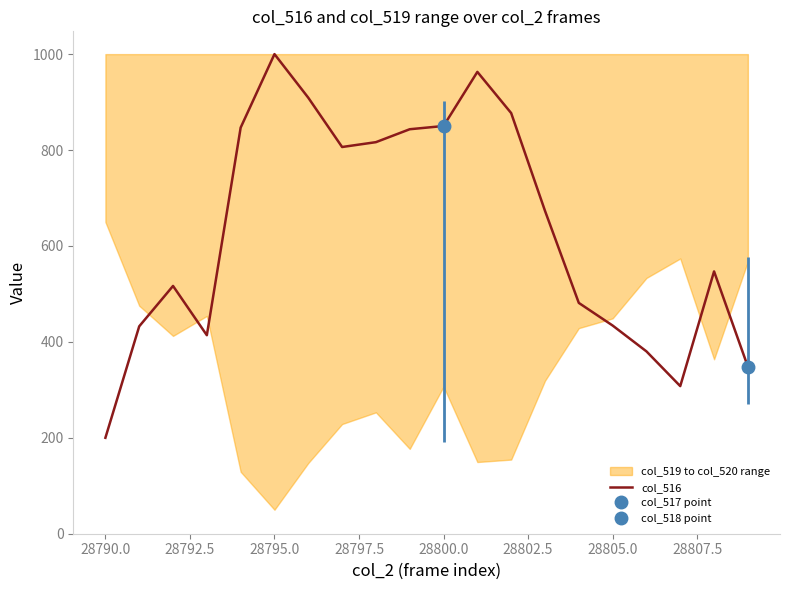

The value of col_516 at 28790.0 is 126.5. True or false?

False